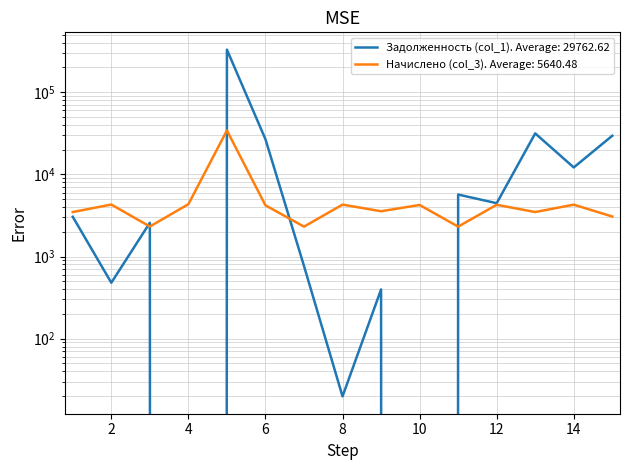

Reading right to left, what are all the values shown in this chart?

Задолженность (col_1): 29516.6	12137.9	31506.1	4455.3	5678.6	0.0	397.3	19.9	767.7	26740.8	329118.0	0.0	2576.0	479.8	3045.4
Начислено (col_3): 3067.2	4276.8	3477.6	4262.4	2311.2	4240.8	3556.8	4284.0	2311.2	4197.6	34200.0	4334.4	2318.4	4291.2	3477.6